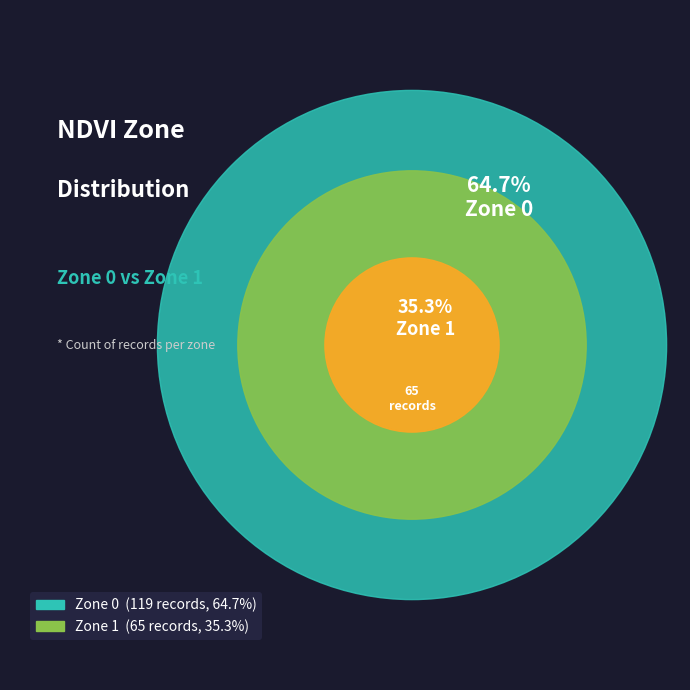

True or false: Zone 1 accounts for 41% of the total.

False